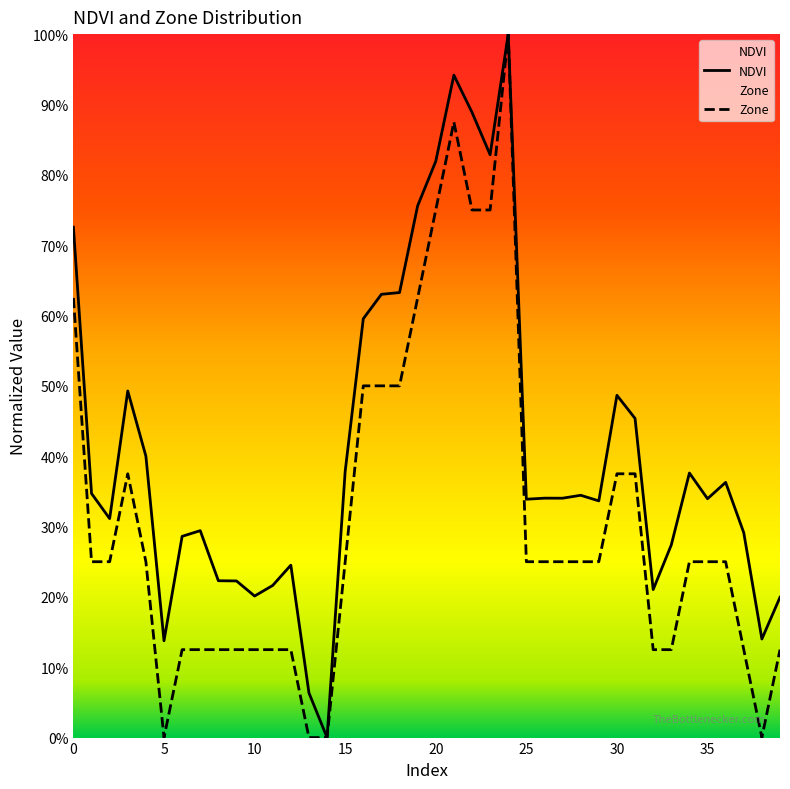

Which series has the widest spread of values?

NDVI